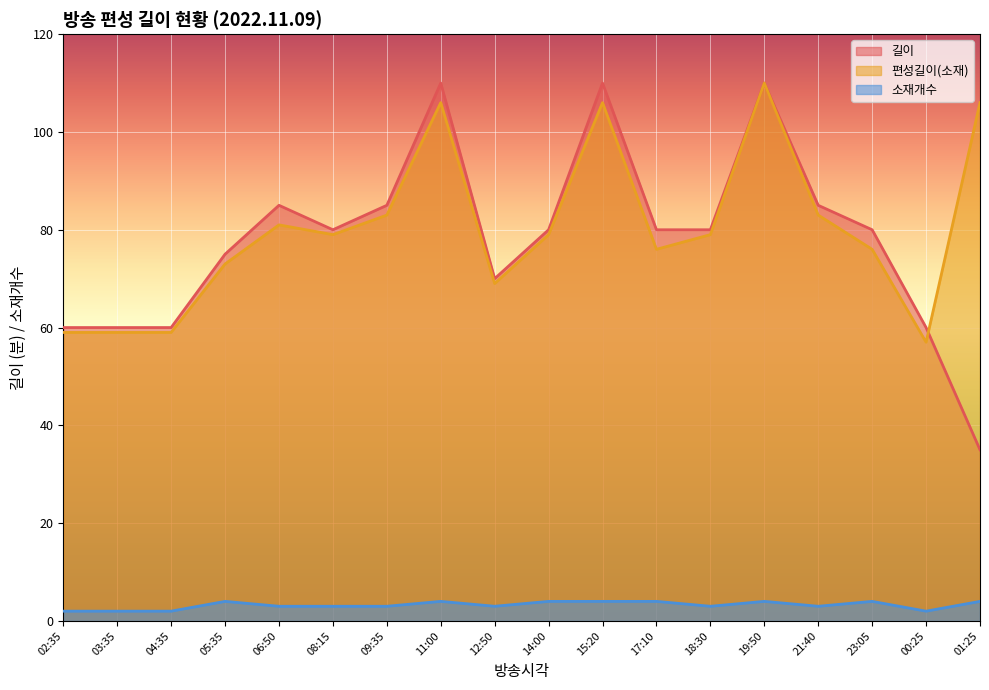

Count the number of data series in this chart.

3